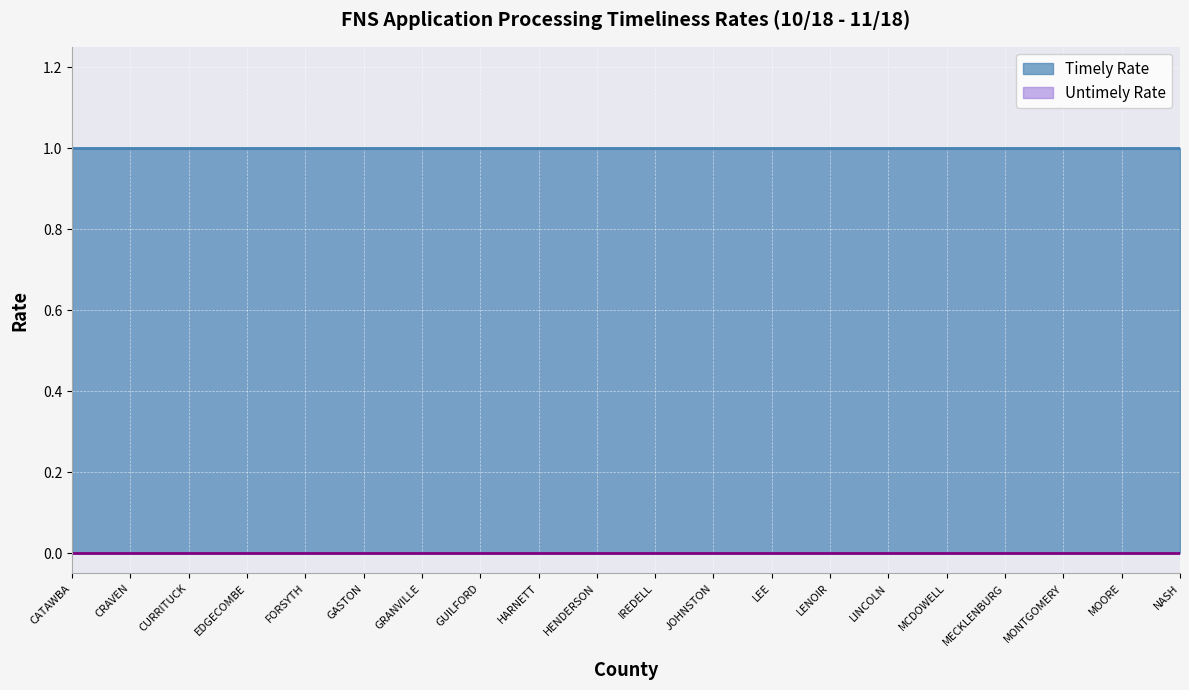

What position from the left is 11?

12